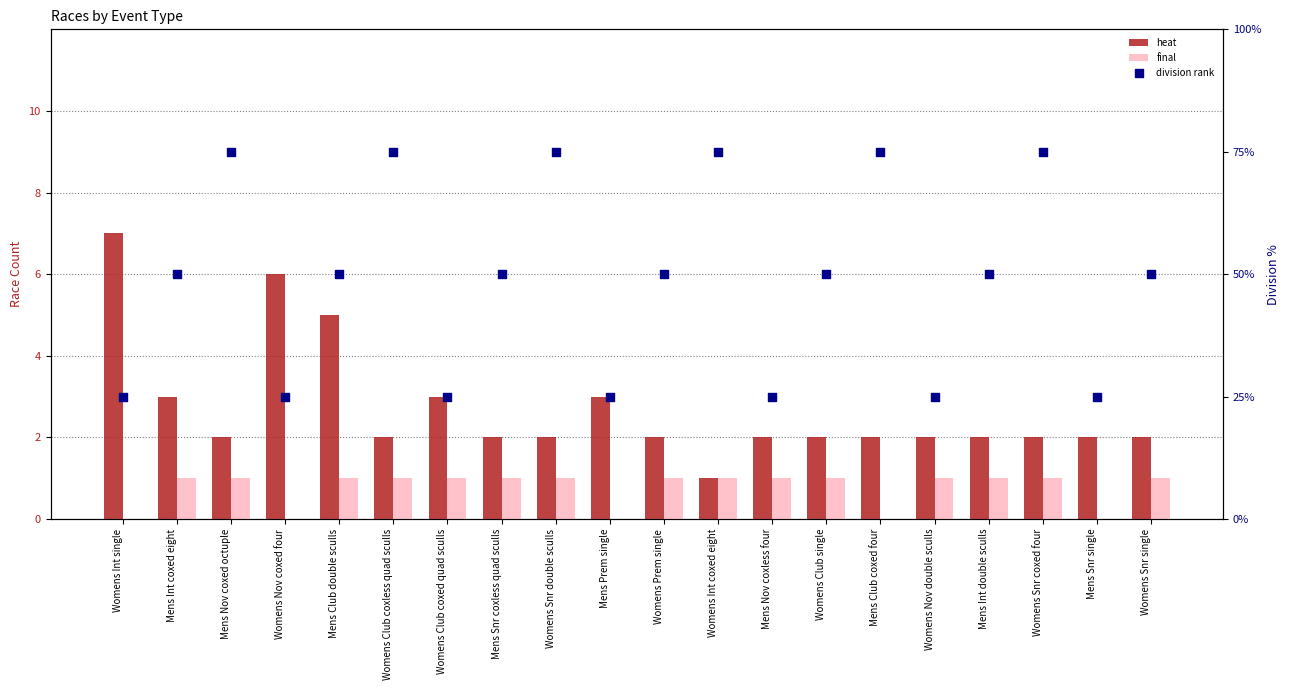

Which series has the largest total across all categories?

division rank